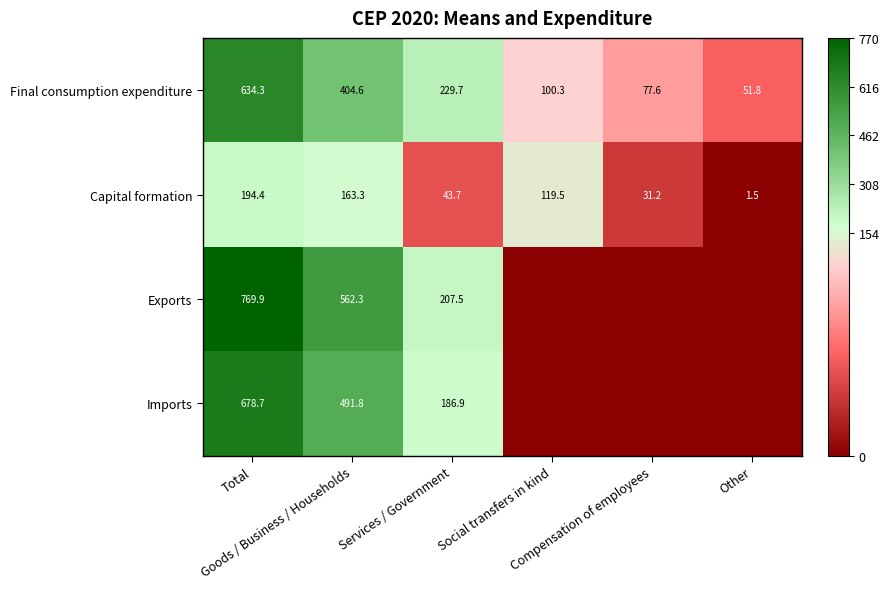

What is the minimum value for Final consumption expenditure?

51.8